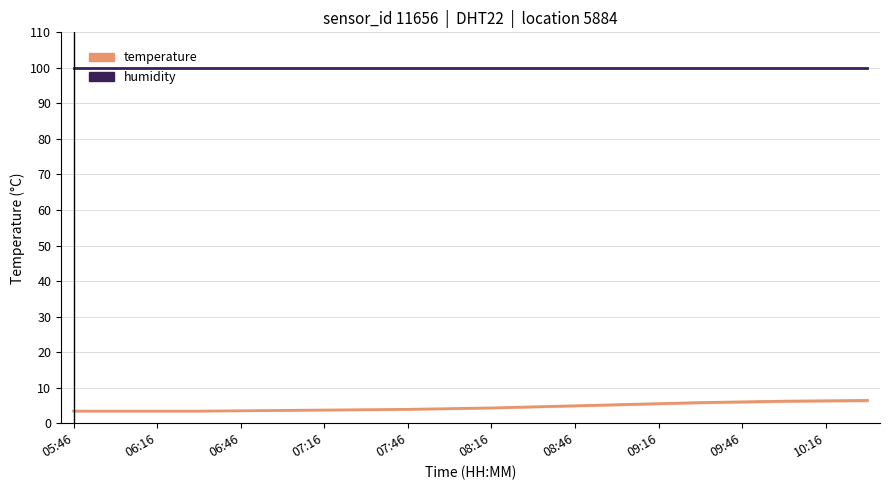

True or false: temperature and humidity cross at least once.

False